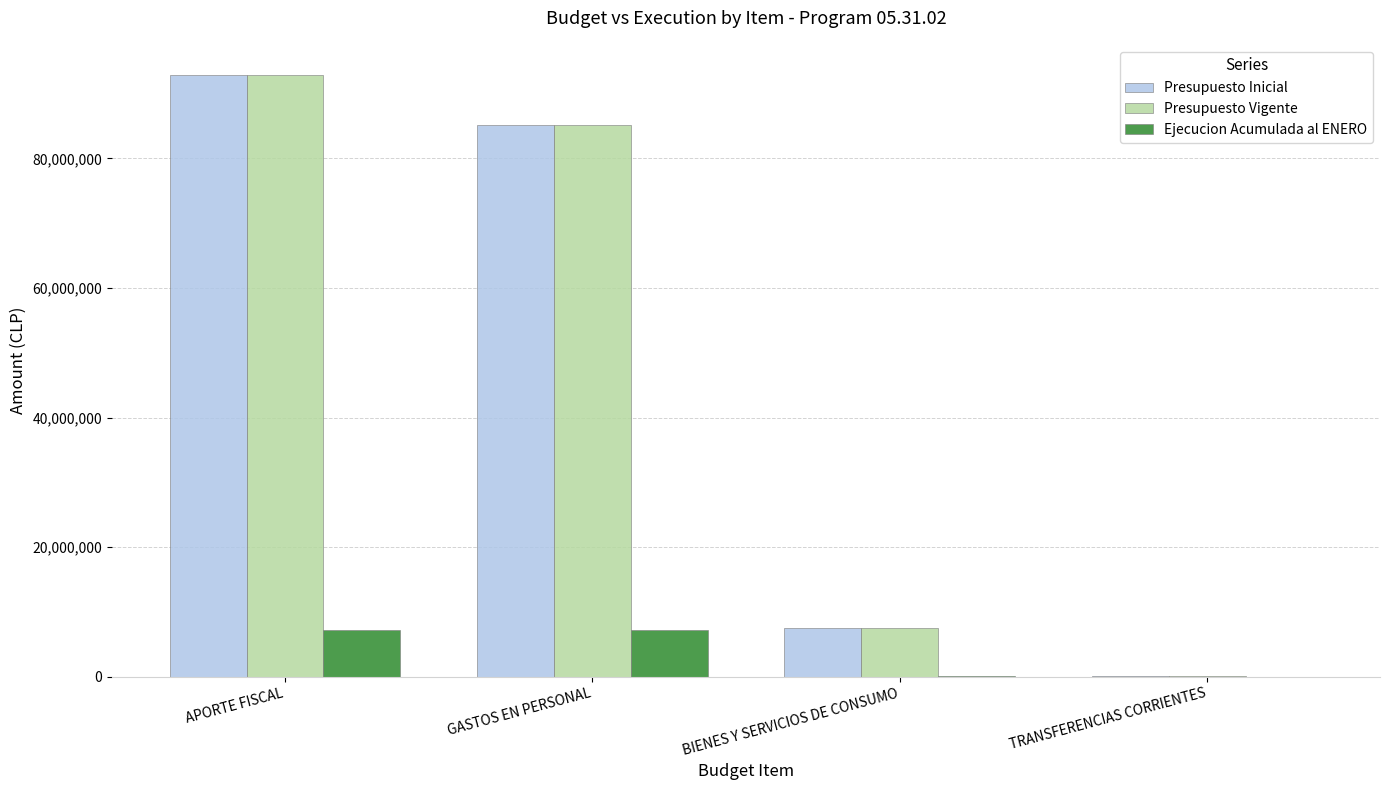

What is the greatest value displayed?

92890435